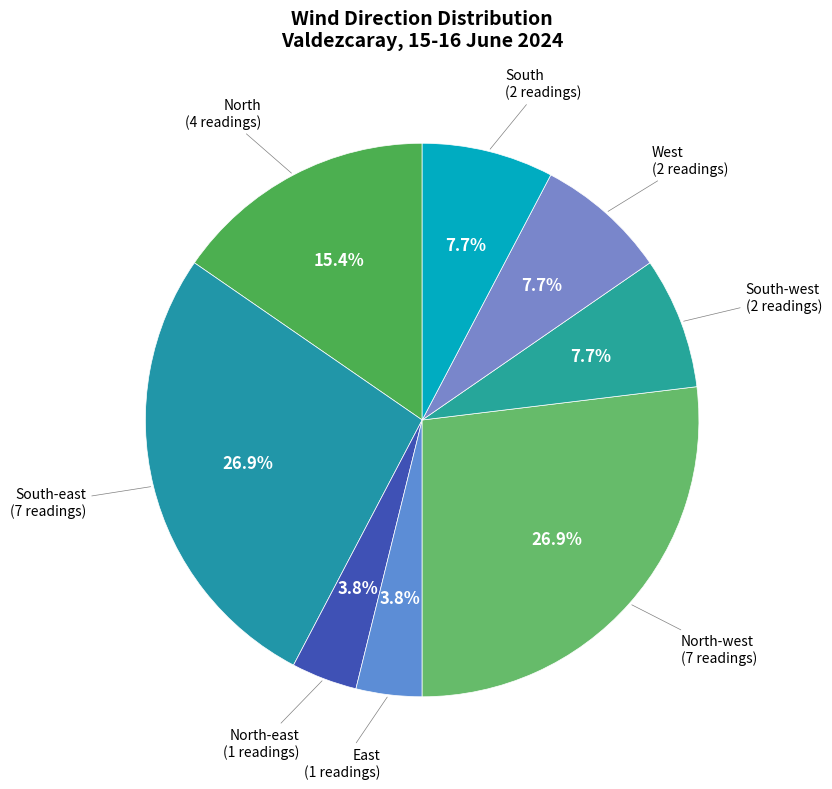

Approximately how many times larger is the value at North compared to South?

2.0